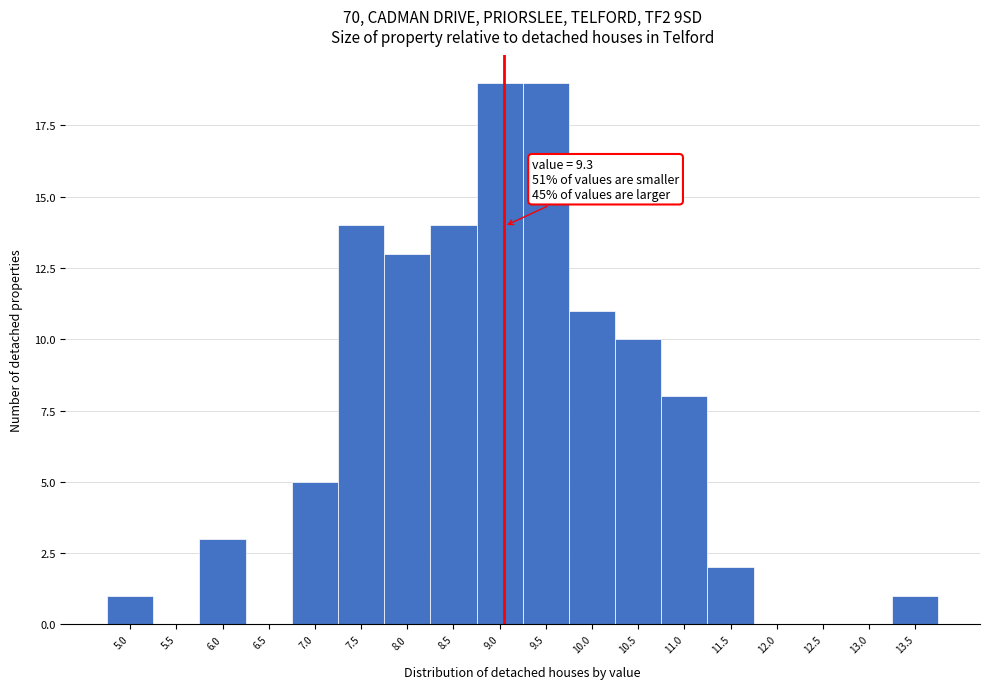

Reading left to right, what are all the values shown in this chart?

5.0=1	5.5=0	6.0=3	6.5=0	7.0=5	7.5=14	8.0=13	8.5=14	9.0=19	9.5=19	10.0=11	10.5=10	11.0=8	11.5=2	12.0=0	12.5=0	13.0=0	13.5=1